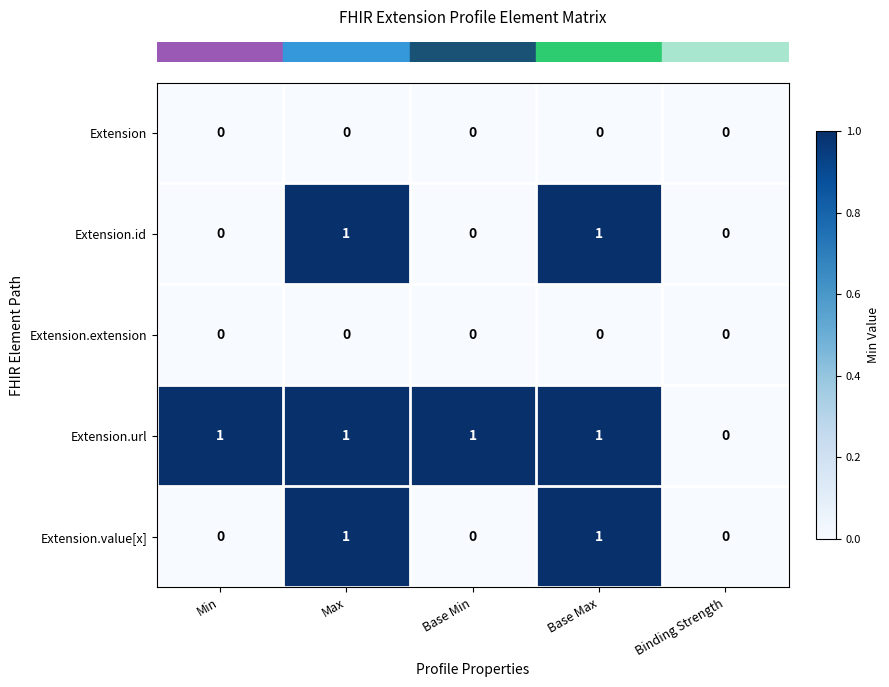

Which series has the largest total across all categories?

Extension.url